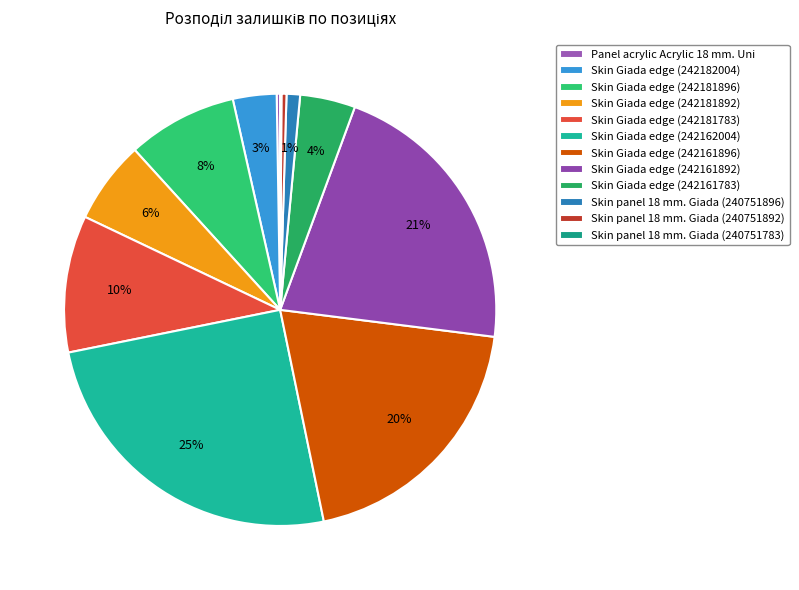

Count the number of slices in the pie.

12